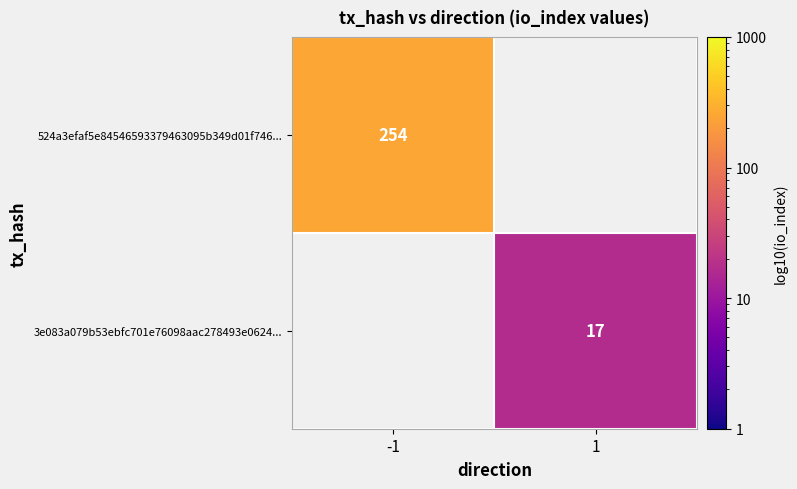

The value of 524a3efaf5e84546593379463095b349d01f746... at -1 is 254. True or false?

True